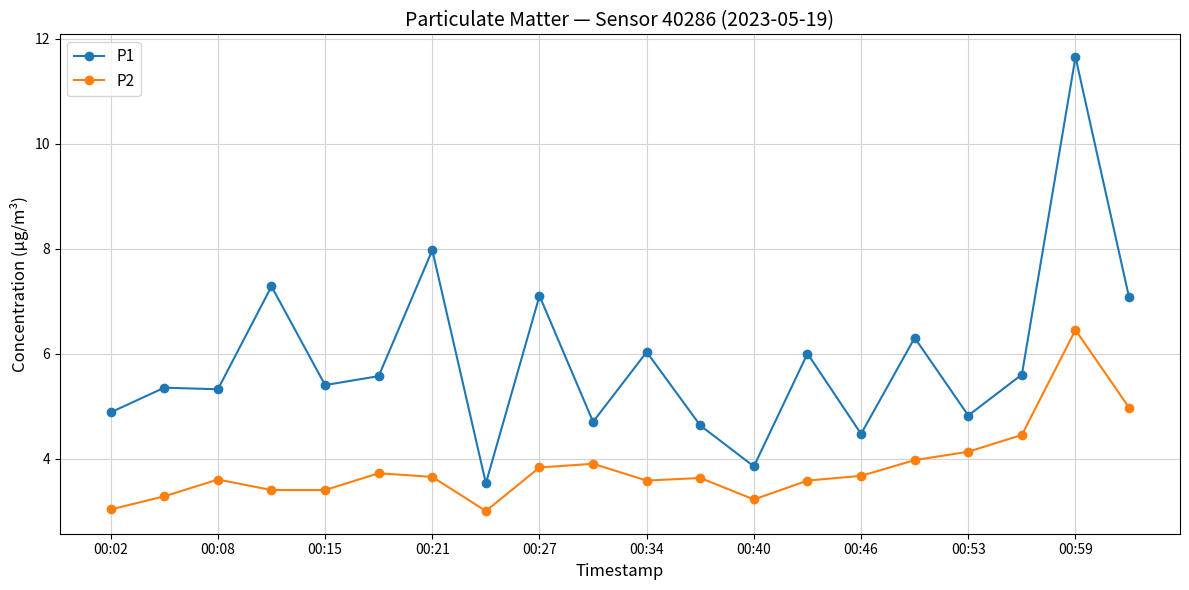

List the series in order of their peak value, highest first.

P1, P2